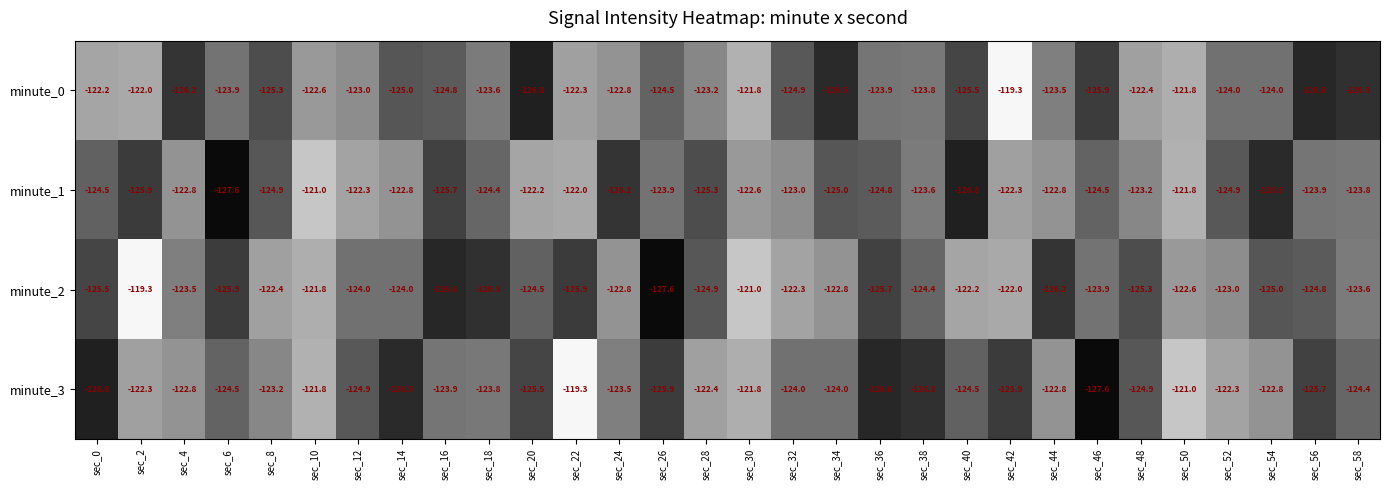

At which label is minute_0 closest to -123?

sec_12